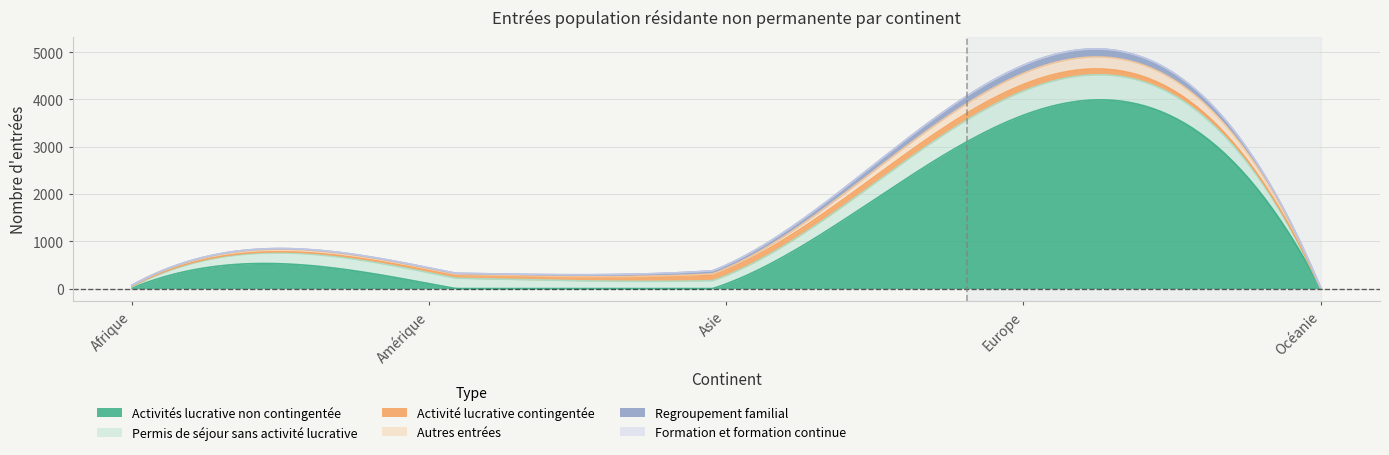

True or false: Activités lucrative non contingentée and Autres entrées intersect in this chart.

True